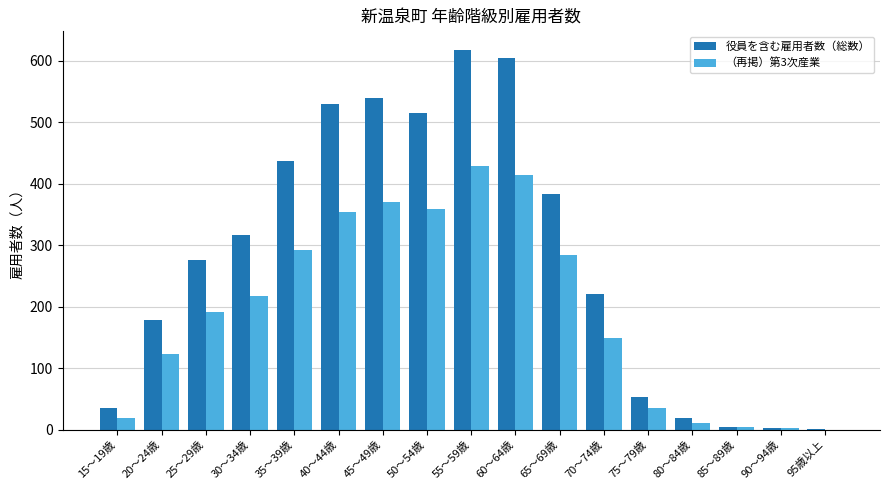

What is the total value across all series at 80～84歳?

32